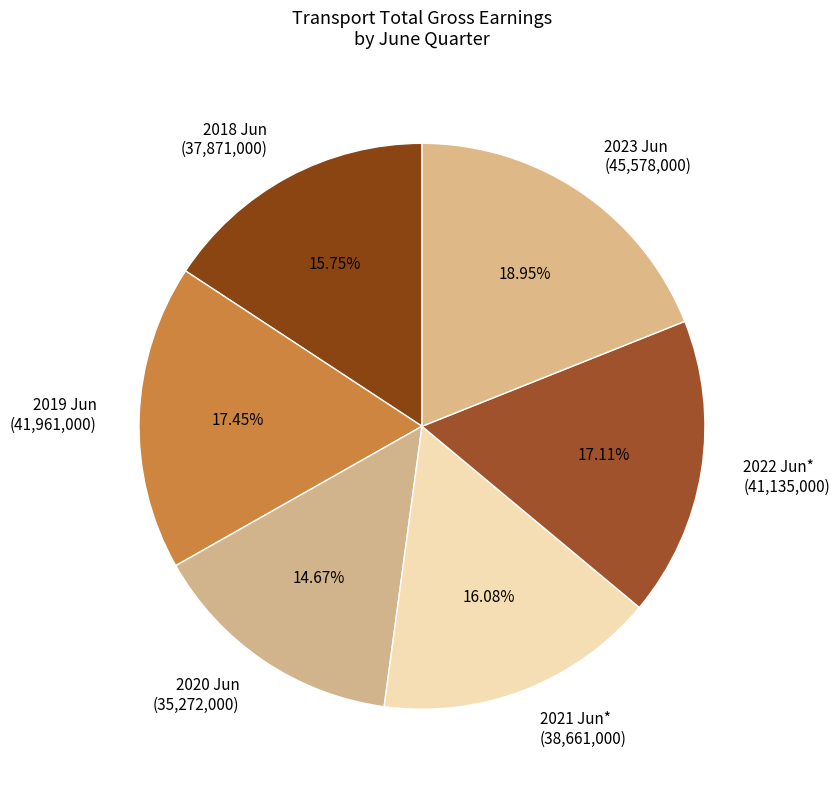

Combined, do 2022 Jun* and 2019 Jun account for over 50%?

No